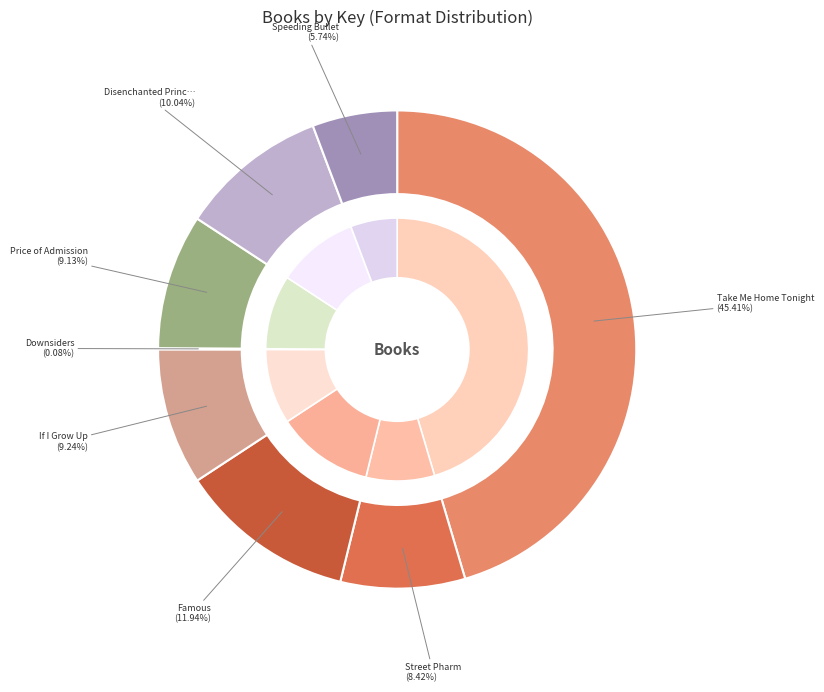

What is the largest slice in the pie chart?

Take Me Home Tonight